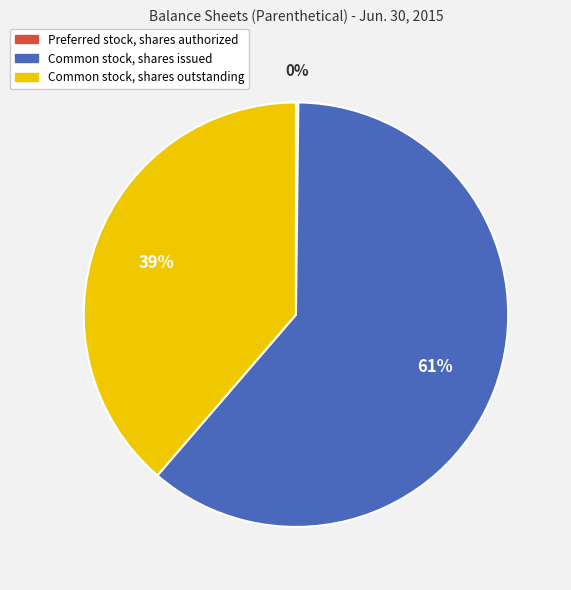

True or false: Common stock, shares outstanding accounts for 39% of the total.

True